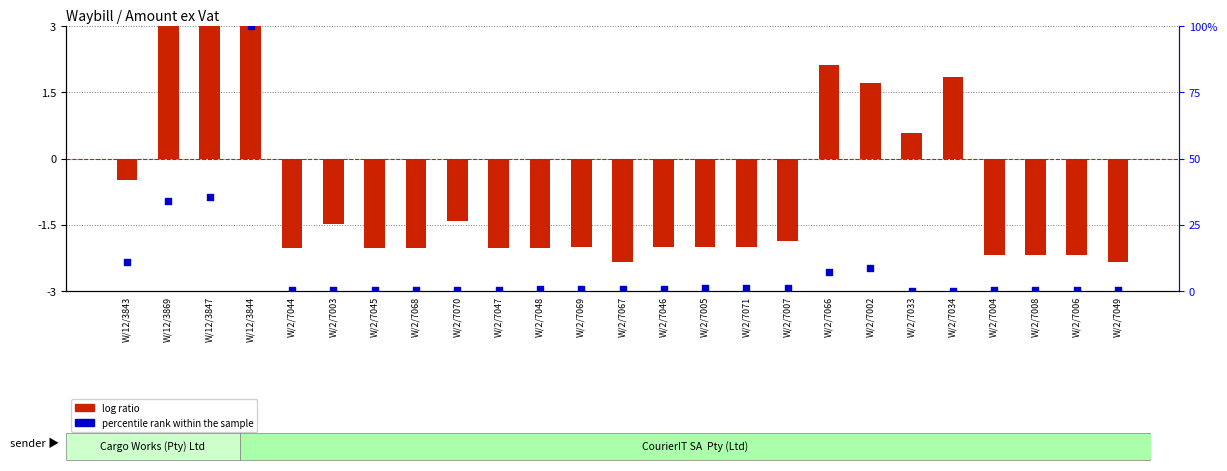

Which series has the widest spread of Y values?

percentile rank within the sample